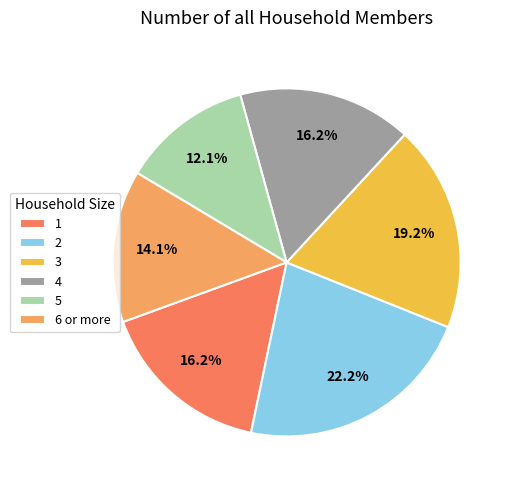

What is the total percentage of 6 or more and 1?

30.3%